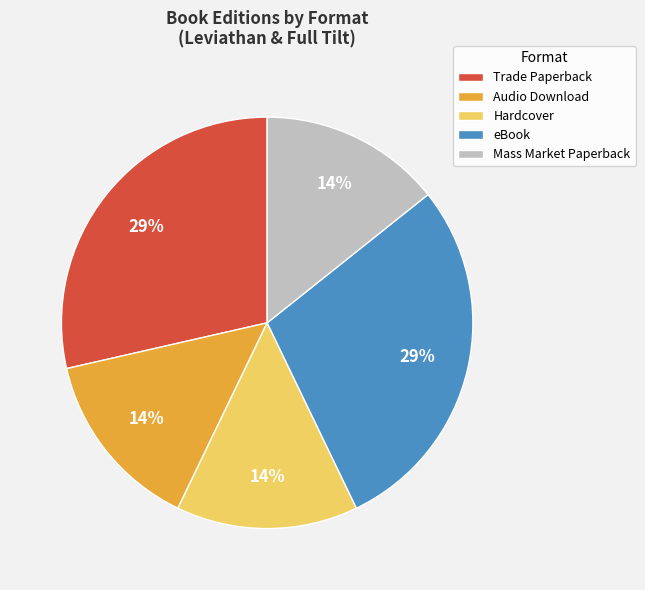

Do Trade Paperback and Hardcover together represent more than half of the pie?

No